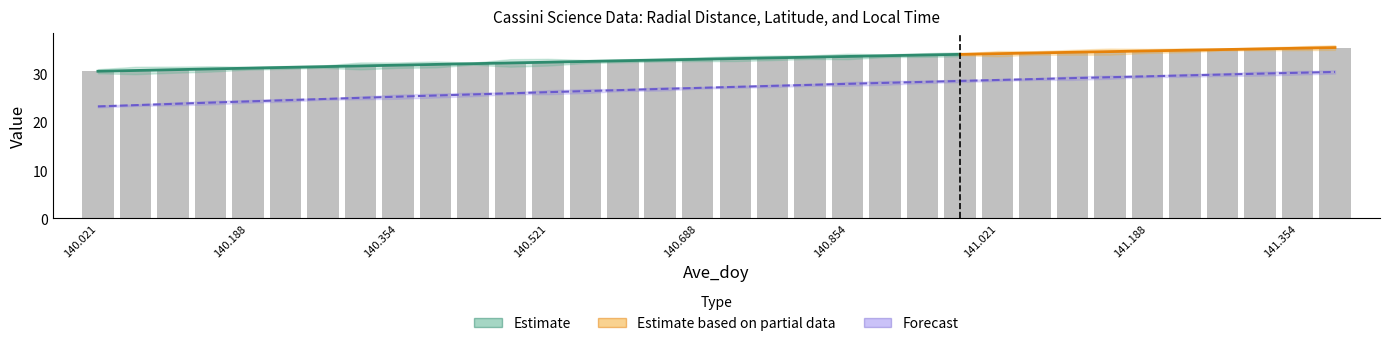

What is the difference between the maximum and minimum values in the Radial_Distance series?

4.9